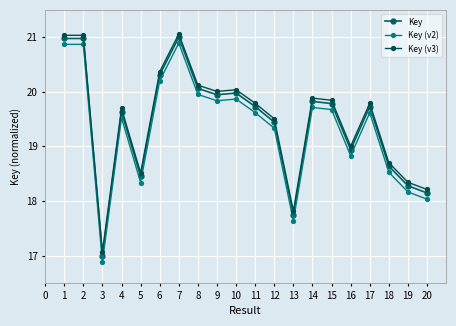

Reading left to right, what are all the values shown in this chart?

Key: 21.0	21.0	17.0	19.6	18.5	20.3	21.0	20.1	19.9	20.0	19.7	19.4	17.7	19.8	19.8	18.9	19.7	18.6	18.3	18.1
Key (v2): 20.9	20.9	16.9	19.5	18.3	20.2	20.9	20.0	19.8	19.9	19.6	19.3	17.6	19.7	19.7	18.8	19.6	18.5	18.2	18.0
Key (v3): 21.0	21.0	17.1	19.7	18.5	20.4	21.1	20.1	20.0	20.0	19.8	19.5	17.8	19.9	19.8	19.0	19.8	18.7	18.3	18.2